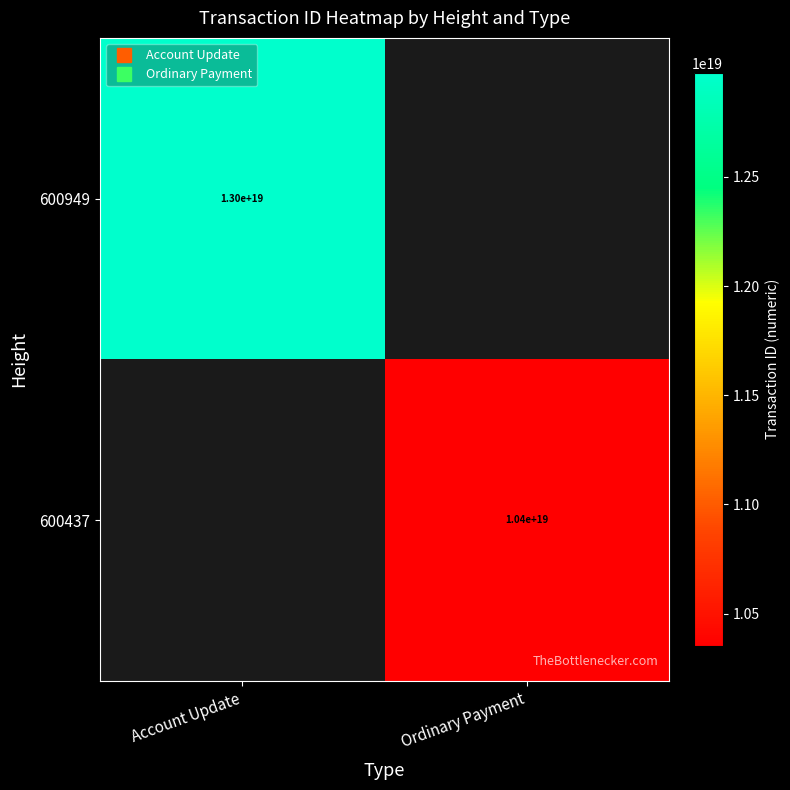

List the labels in order of 600949 value, largest first.

Account Update, Ordinary Payment